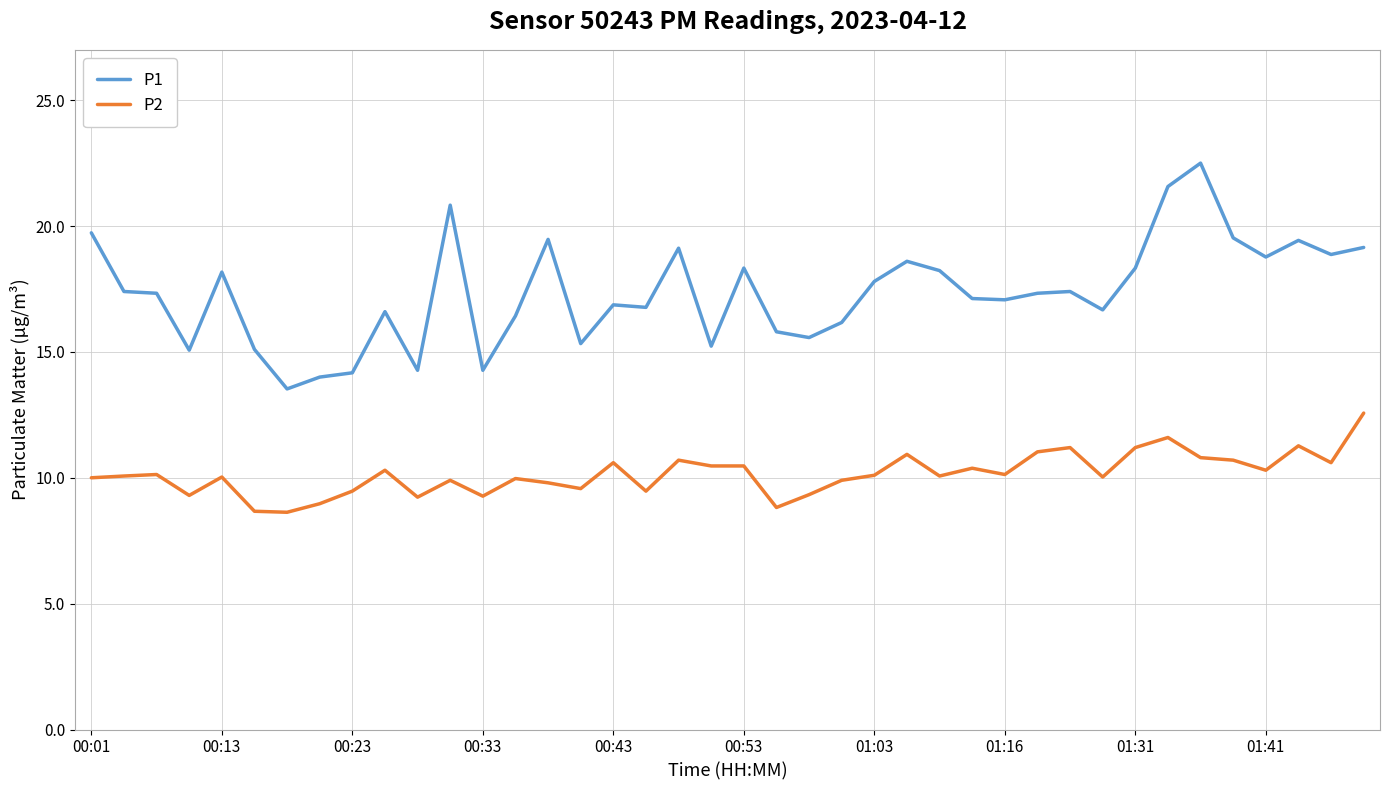

Which series has the largest total across all categories?

P1